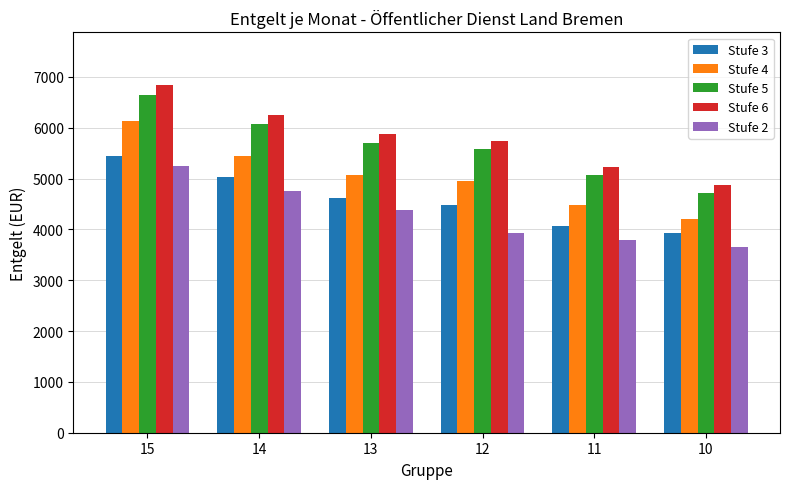

How many data points in Stufe 5 are above 5701?

3